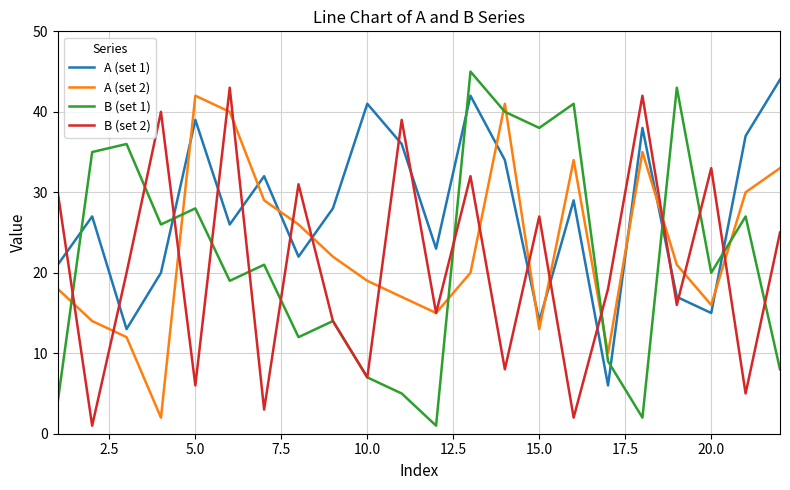

Which series has the widest spread of values?

B (set 1)